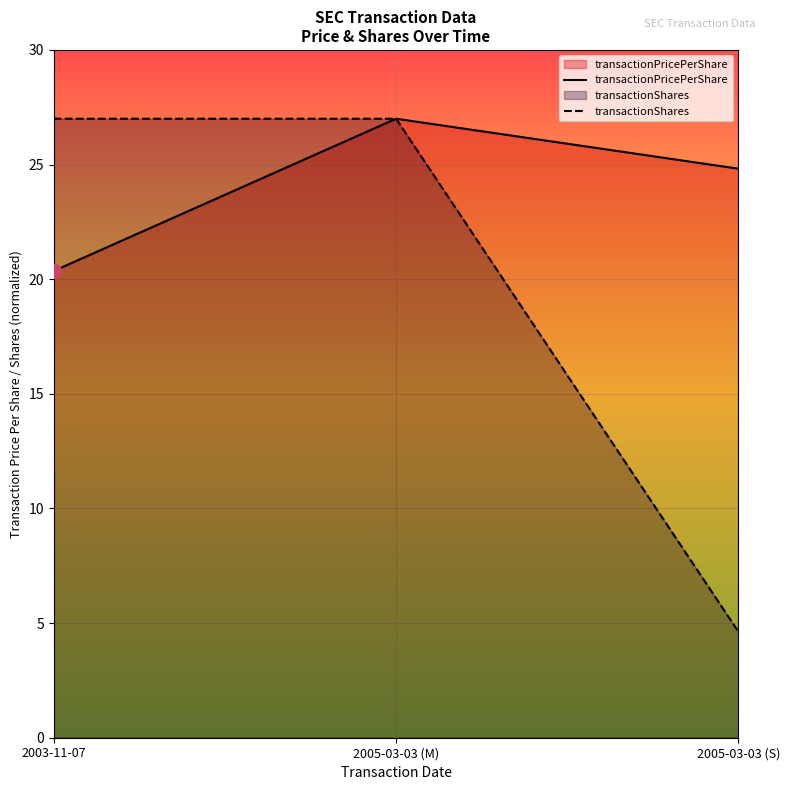

What is the greatest value displayed?

27.0